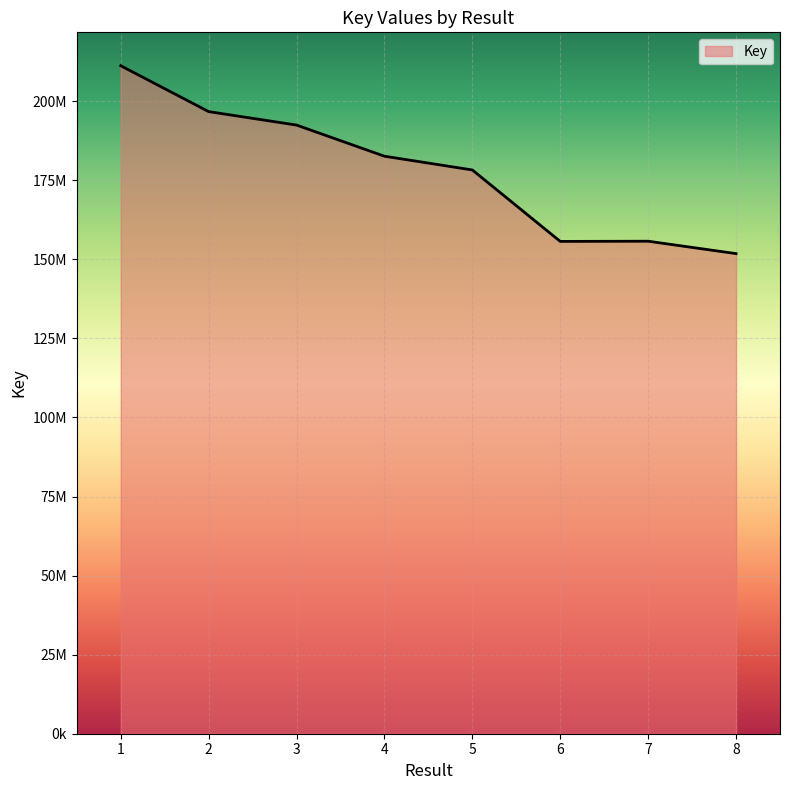

True or false: the data shows 313618751 at 5.

False